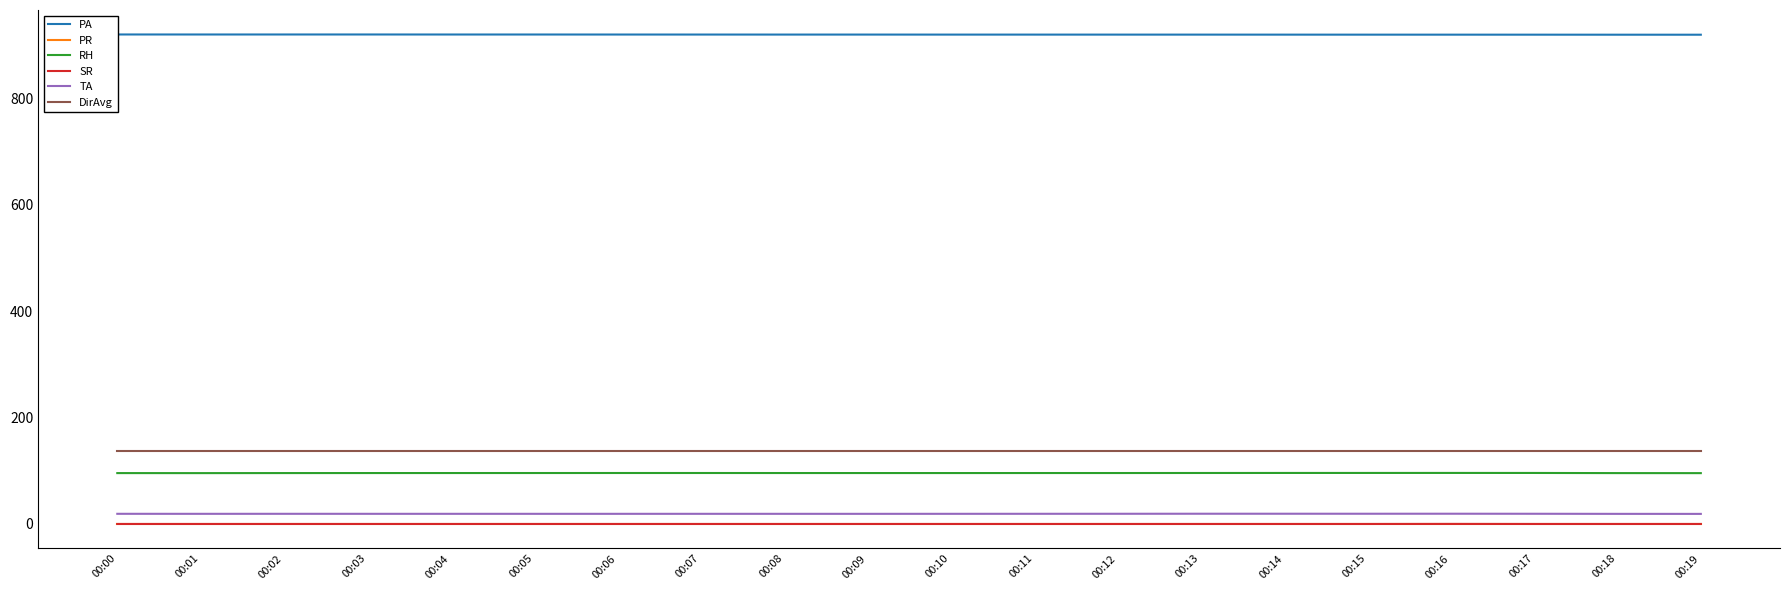

Reading left to right, list all the values displayed in this chart.

PA: 919.9	919.9	919.9	919.9	919.9	919.9	919.8	919.8	919.7	919.7	919.7	919.7	919.7	919.6	919.6	919.6	919.6	919.5	919.5	919.5
PR: 0.0	0.0	0.0	0.0	0.0	0.0	0.0	0.0	0.0	0.0	0.0	0.0	0.0	0.0	0.0	0.0	0.0	0.0	0.0	0.0
RH: 95.6	95.6	95.7	95.7	95.7	95.7	95.8	95.8	95.7	95.7	95.7	95.7	95.7	95.8	95.9	95.9	95.9	95.9	95.6	95.5
SR: 0.0	0.0	0.0	0.0	0.0	0.0	0.0	0.0	0.0	0.0	0.0	0.0	0.0	0.0	0.0	0.0	0.1	0.0	0.0	0.0
TA: 19.1	19.1	19.1	19.1	19.1	19.1	19.1	19.1	19.1	19.0	19.1	19.1	19.2	19.2	19.2	19.2	19.3	19.2	19.0	18.9
DirAvg: 138.0	138.0	138.0	138.0	138.0	138.0	138.0	138.0	138.0	138.0	138.0	138.0	138.0	138.0	138.0	138.0	138.0	138.0	138.0	138.0